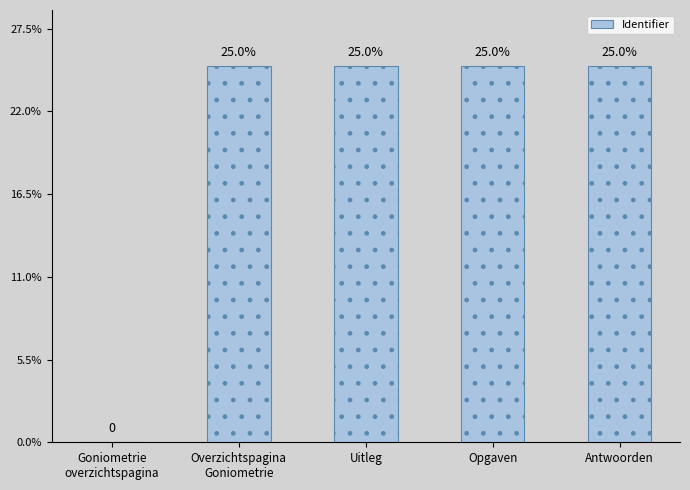

What is the sum of the values at Uitleg and Goniometrie
overzichtspagina?

4954091